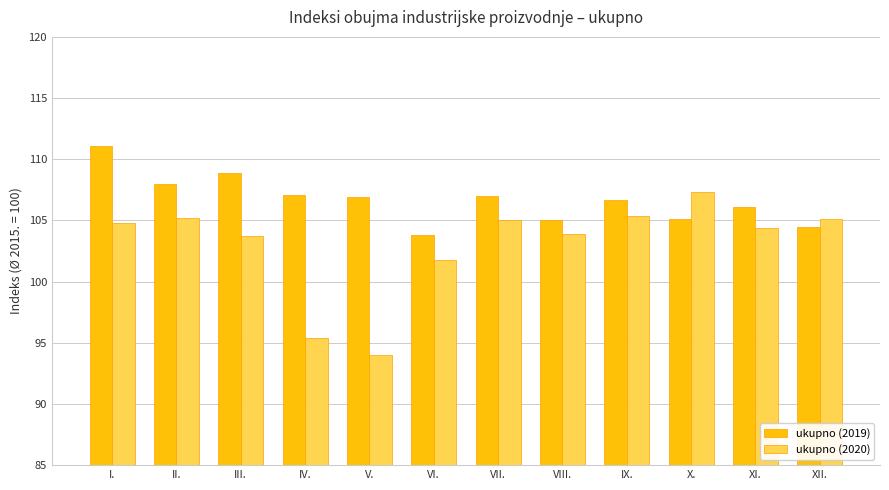

Rank the series by their maximum value, from highest to lowest.

ukupno (2019), ukupno (2020)